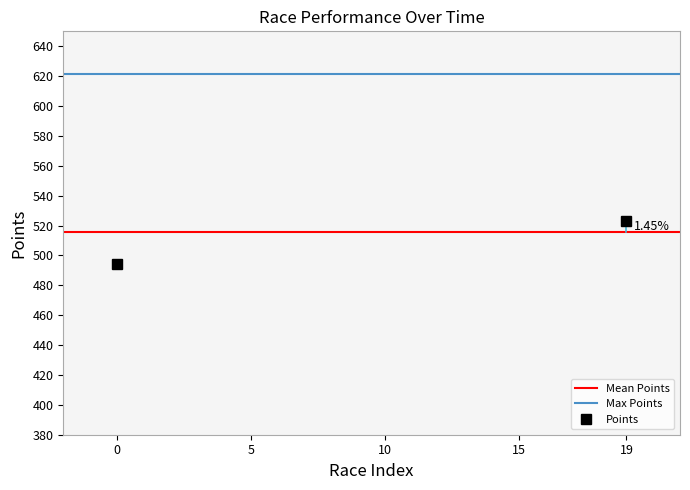

How many data points in Points are above 523?

1